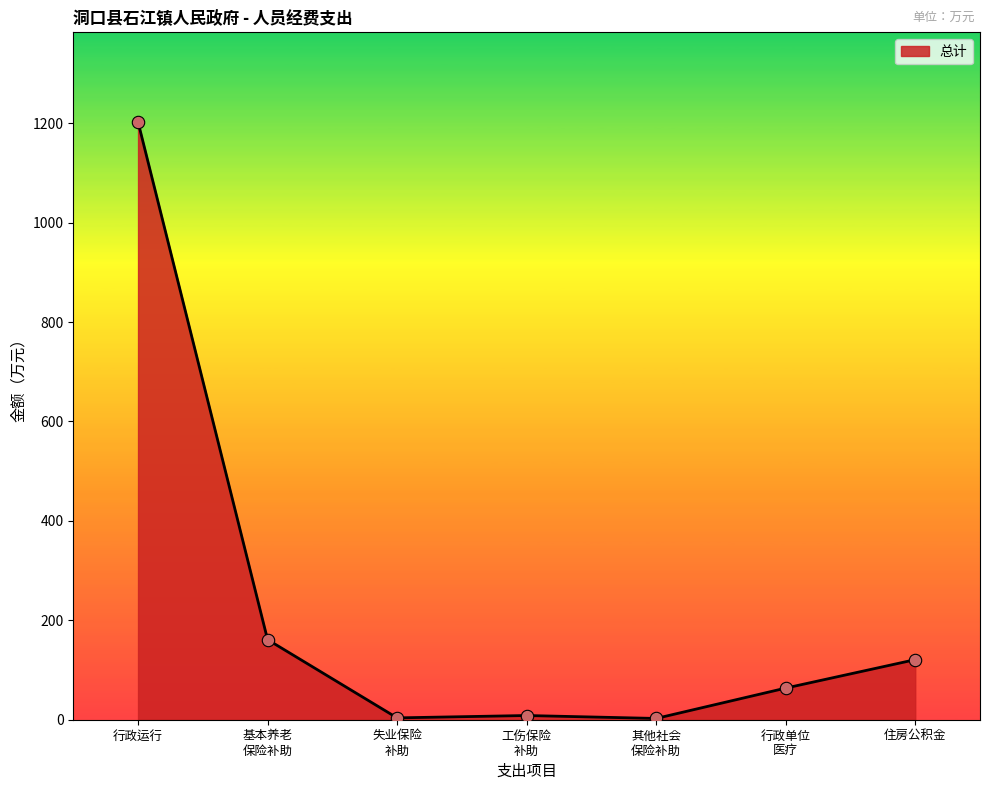

Is it true that the value at 住房公积金 is 172.1?

False